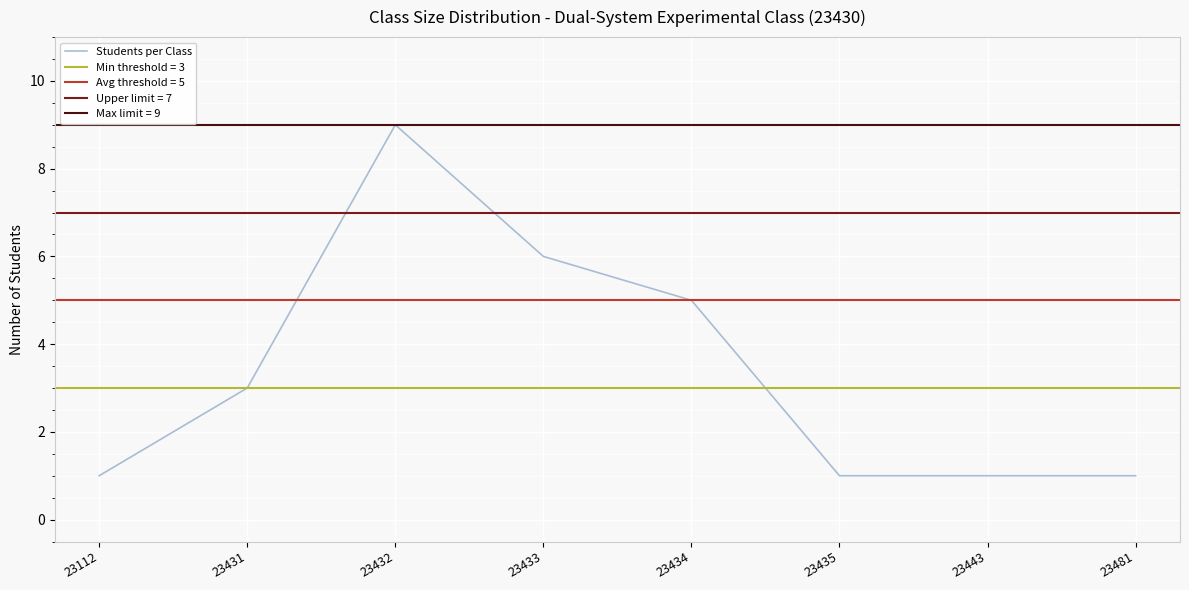

Is it true that Students per Class equals 1 at 23431?

False